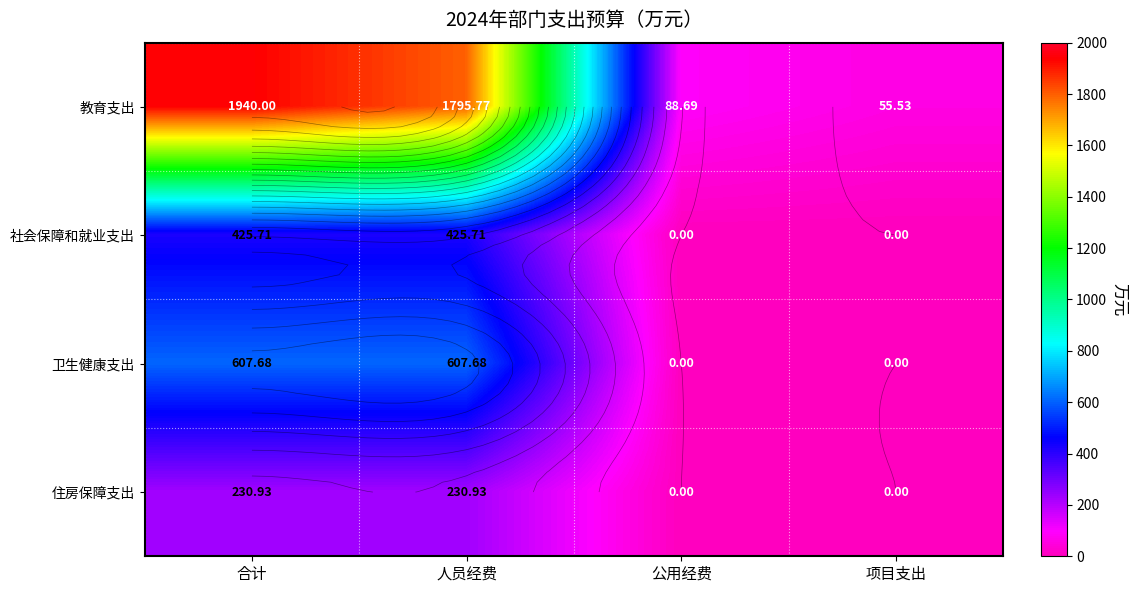

What is the highest value of the 住房保障支出 series?

230.9